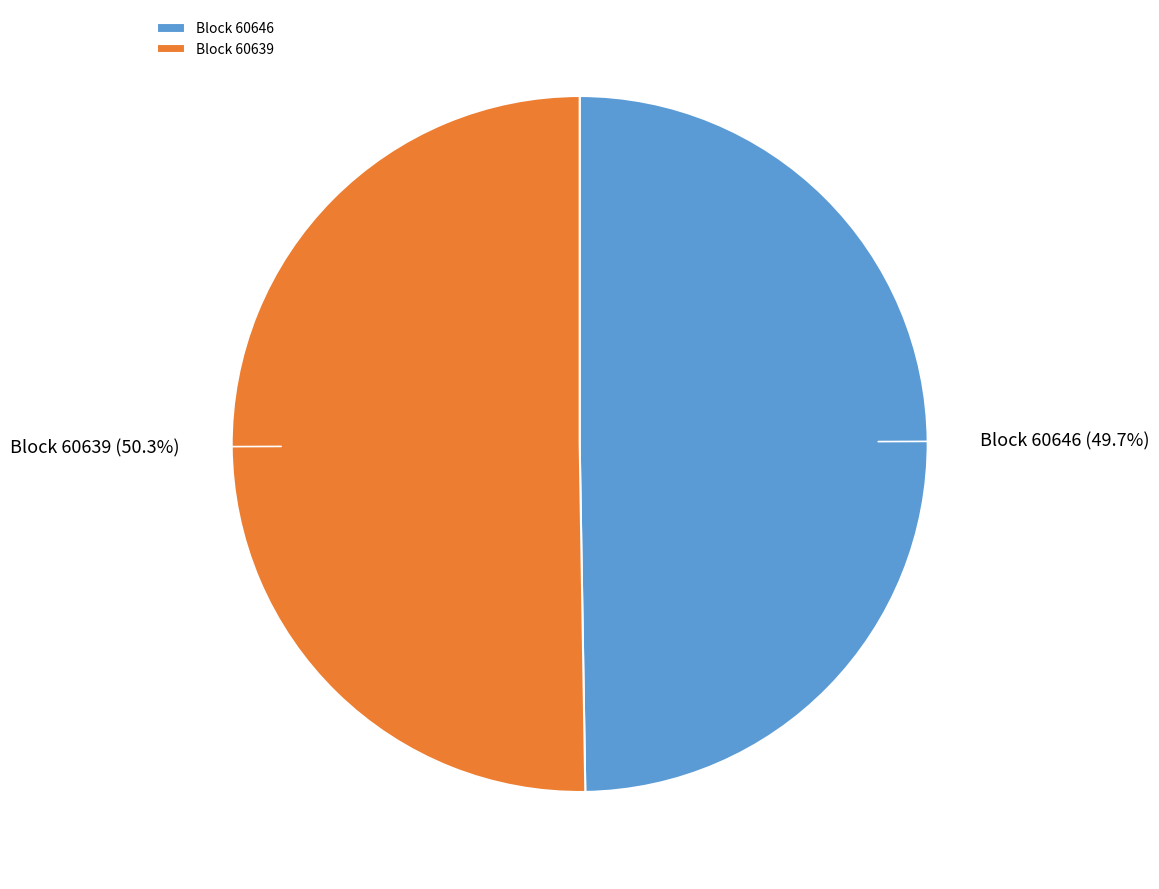

Does Block 60639 account for over 50% of the chart?

Yes